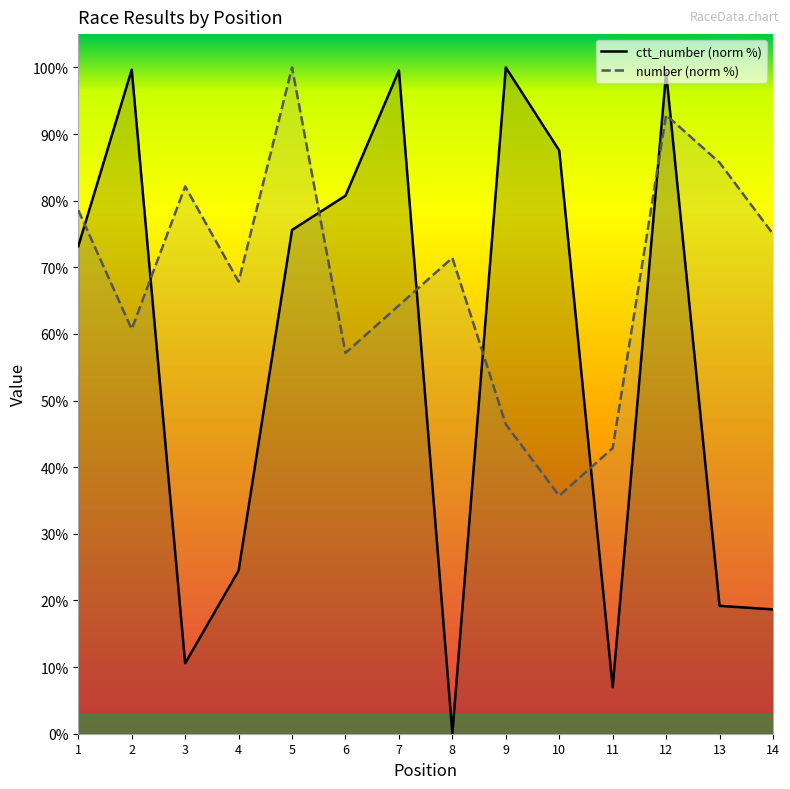

Which label corresponds to the largest value in the chart?

5